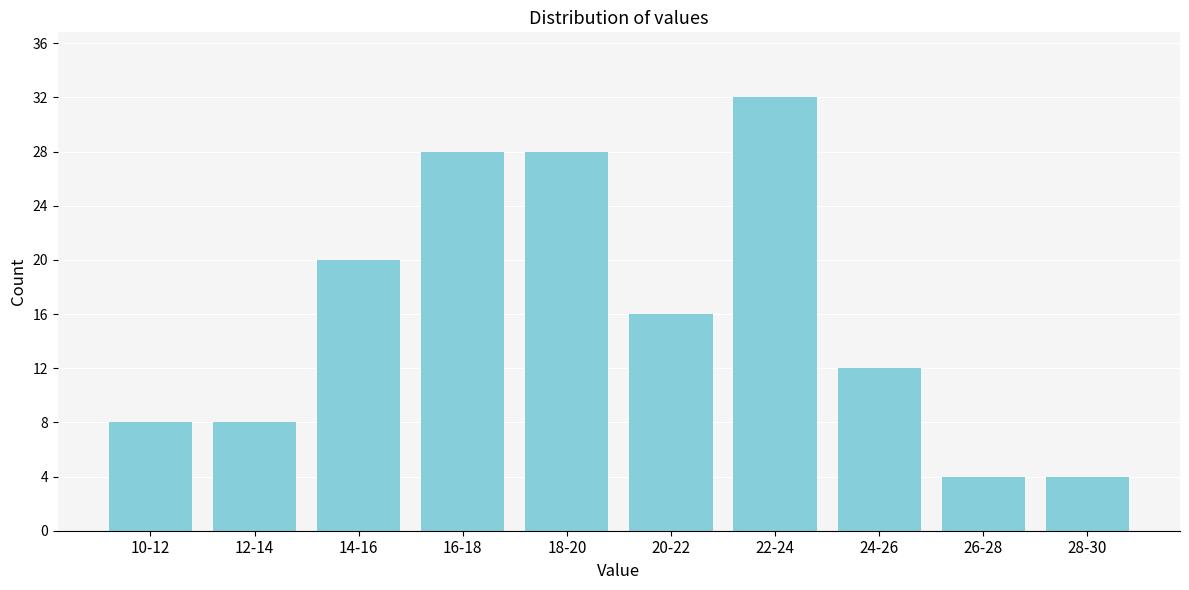

Reading left to right, what are all the values shown in this chart?

8	8	20	28	28	16	32	12	4	4